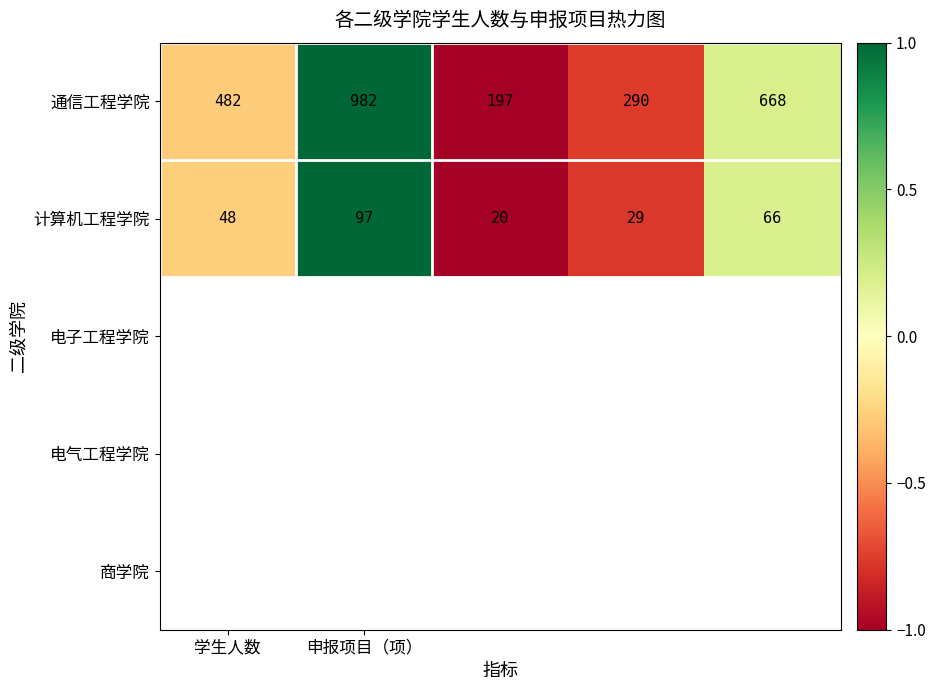

List the series in order of their overall mean, highest first.

通信工程学院, 计算机工程学院